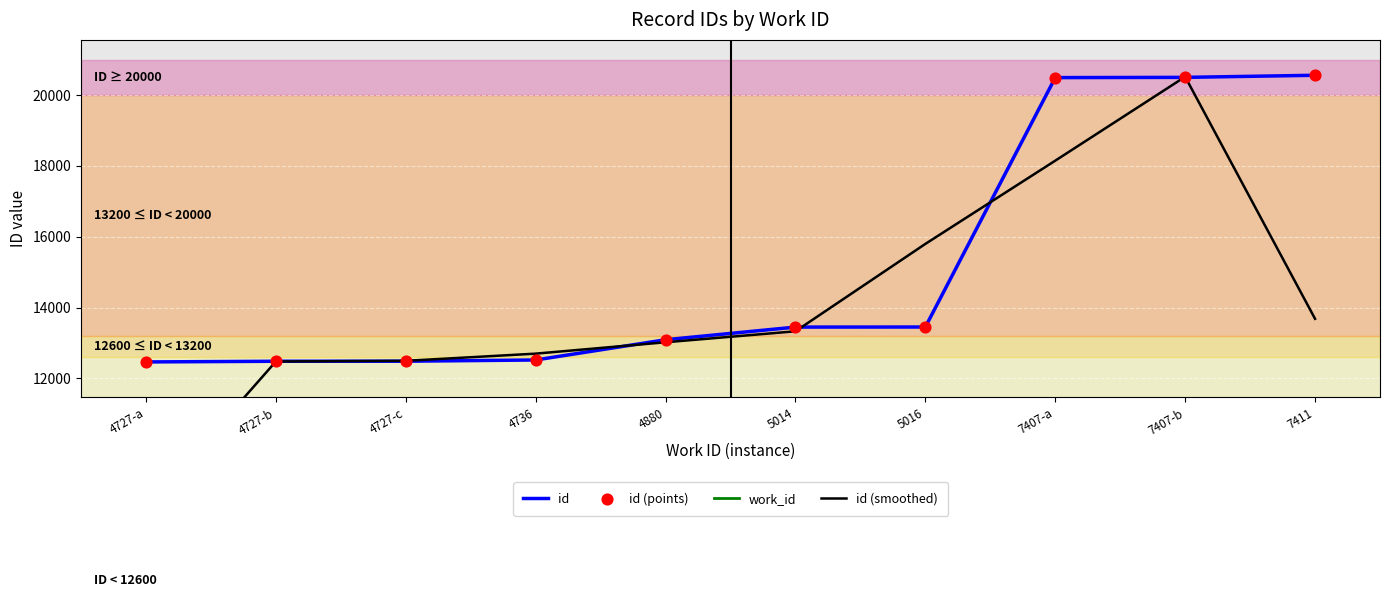

Is the value of id (points) at 4727-c greater than the value of work_id at 4880?

Yes